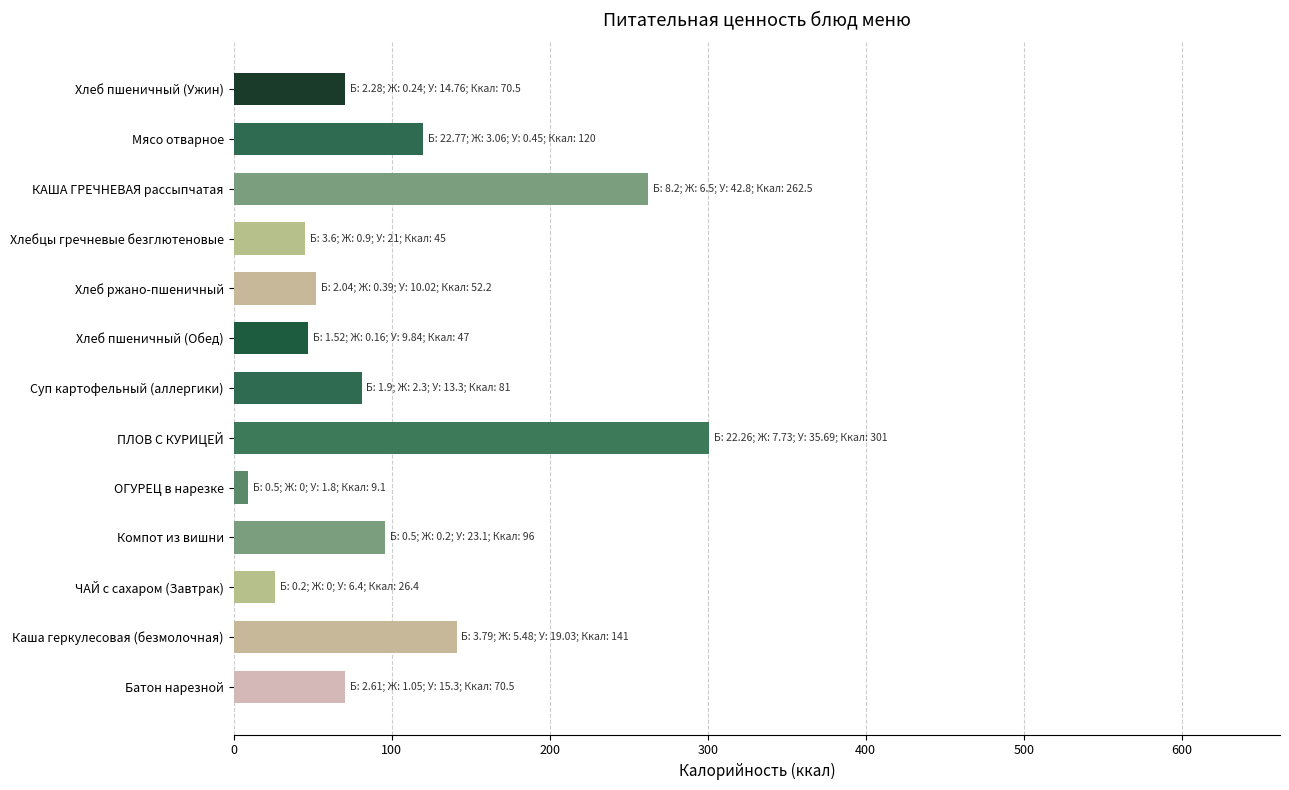

What is the difference between the maximum and minimum values?

291.9